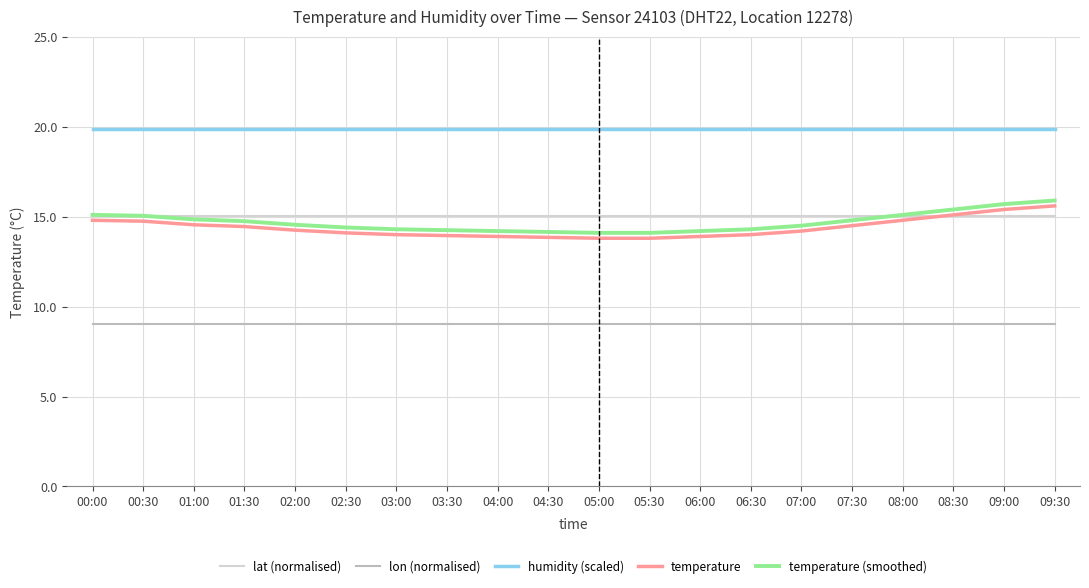

What is the difference between the highest and lowest values at 02:00?

10.8